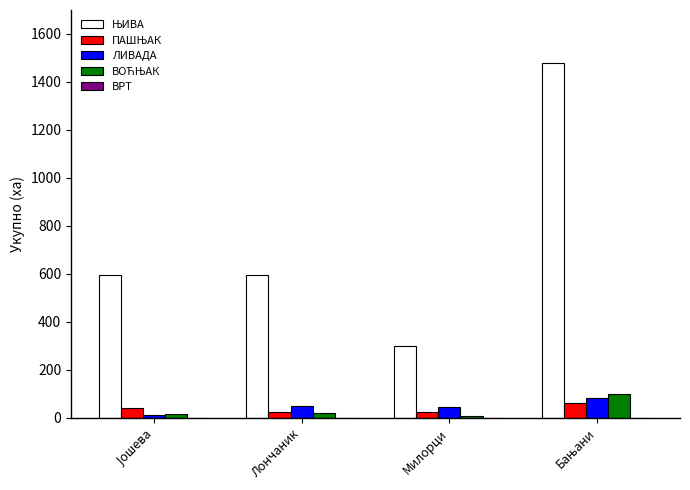

Count the number of data series in this chart.

5